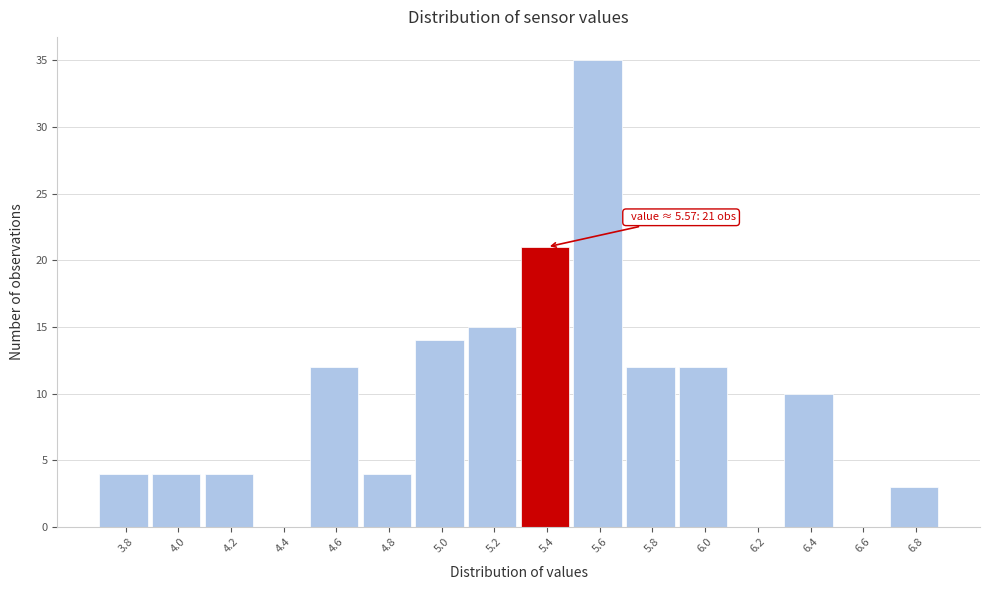

Reading left to right, transcribe all the data shown in this chart.

3.8=4	4.0=4	4.2=4	4.4=0	4.6=12	4.8=4	5.0=14	5.2=15	5.4=21	5.6=35	5.8=12	6.0=12	6.2=0	6.4=10	6.6=0	6.8=3